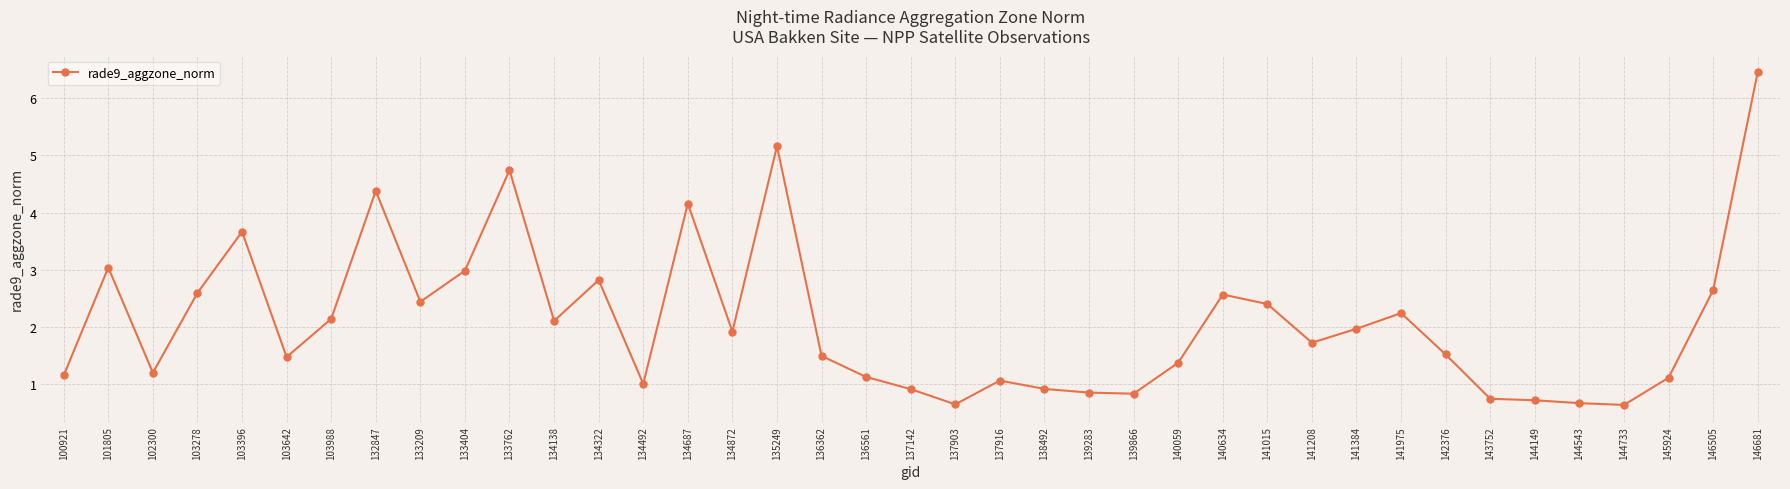

Between 145924 and 103396, which is larger?

103396